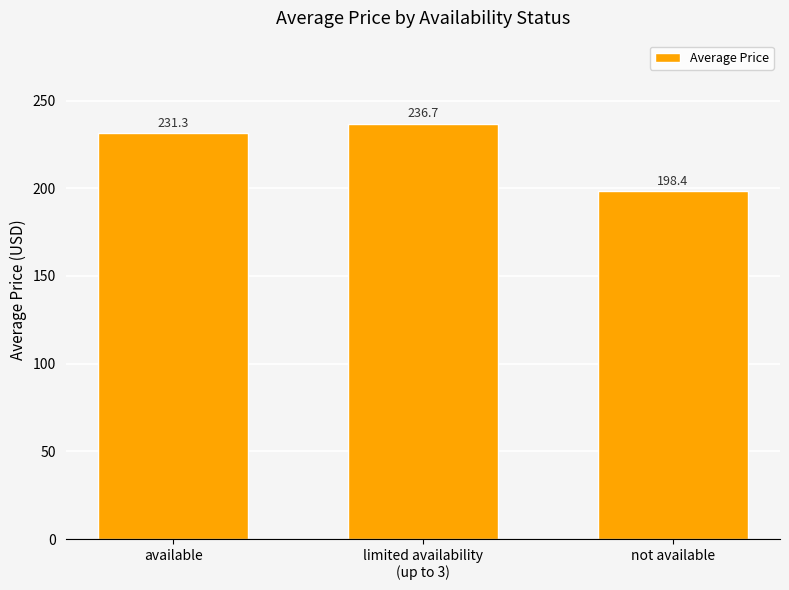

How many values exceed 231?

2